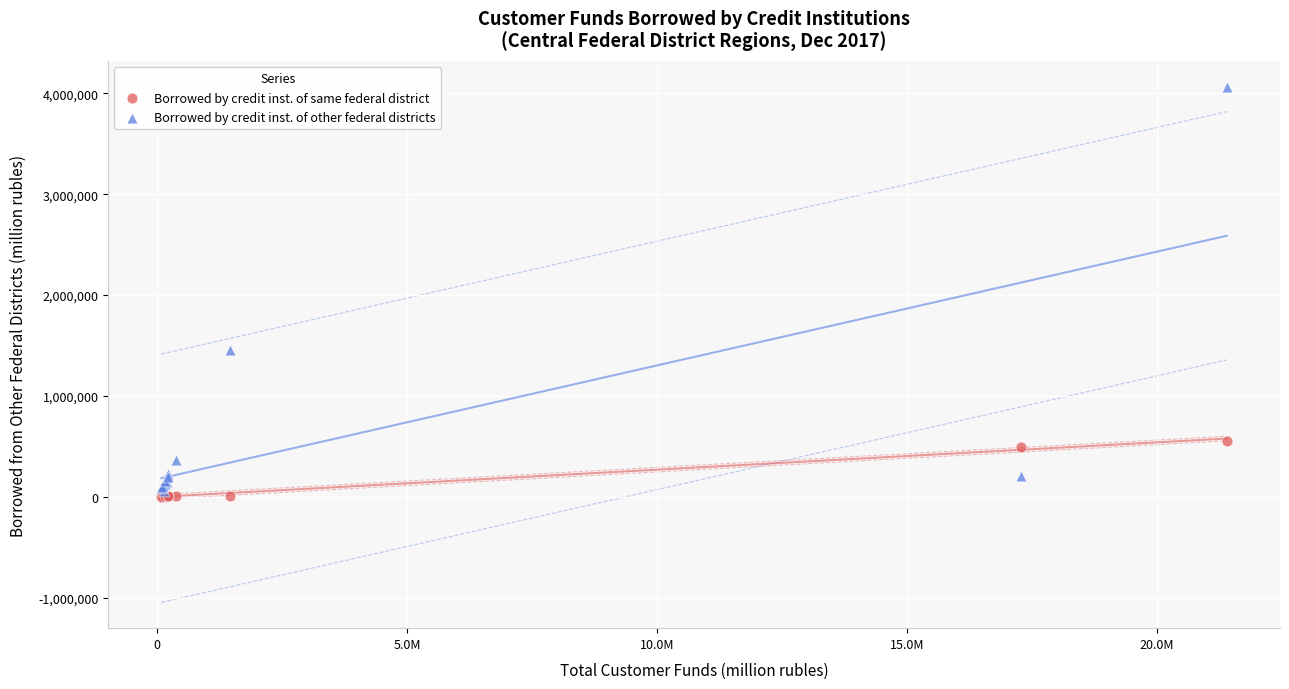

Which series reaches the minimum Y coordinate?

Borrowed by credit inst. of same federal district